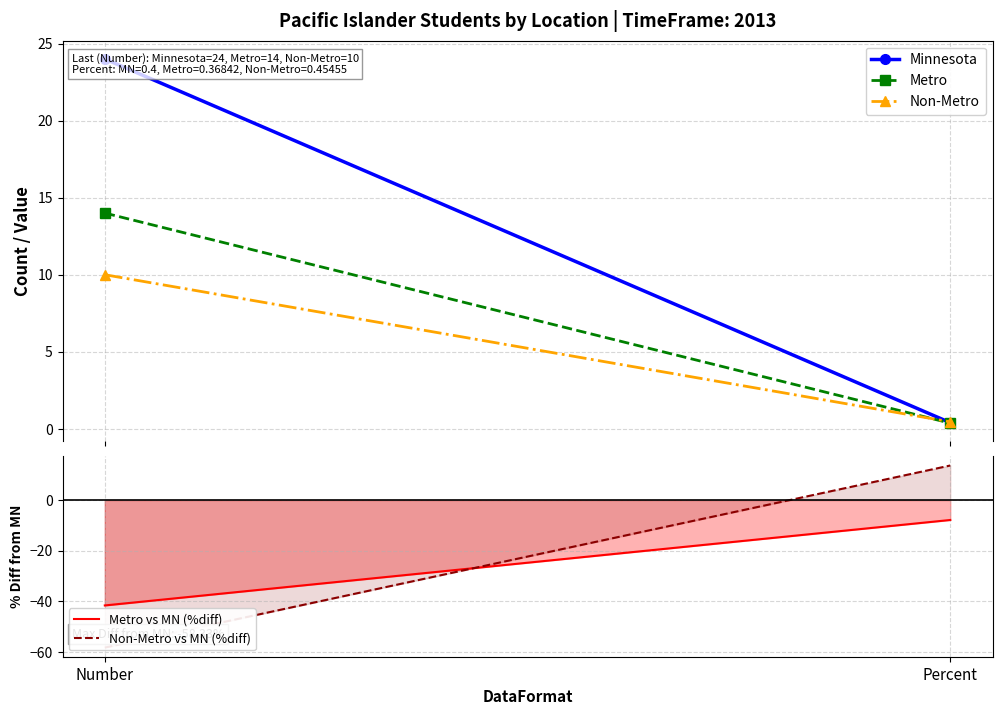

What are all the series names shown in the legend?

Minnesota, Metro, Non-Metro, Metro vs MN (%diff), Non-Metro vs MN (%diff)